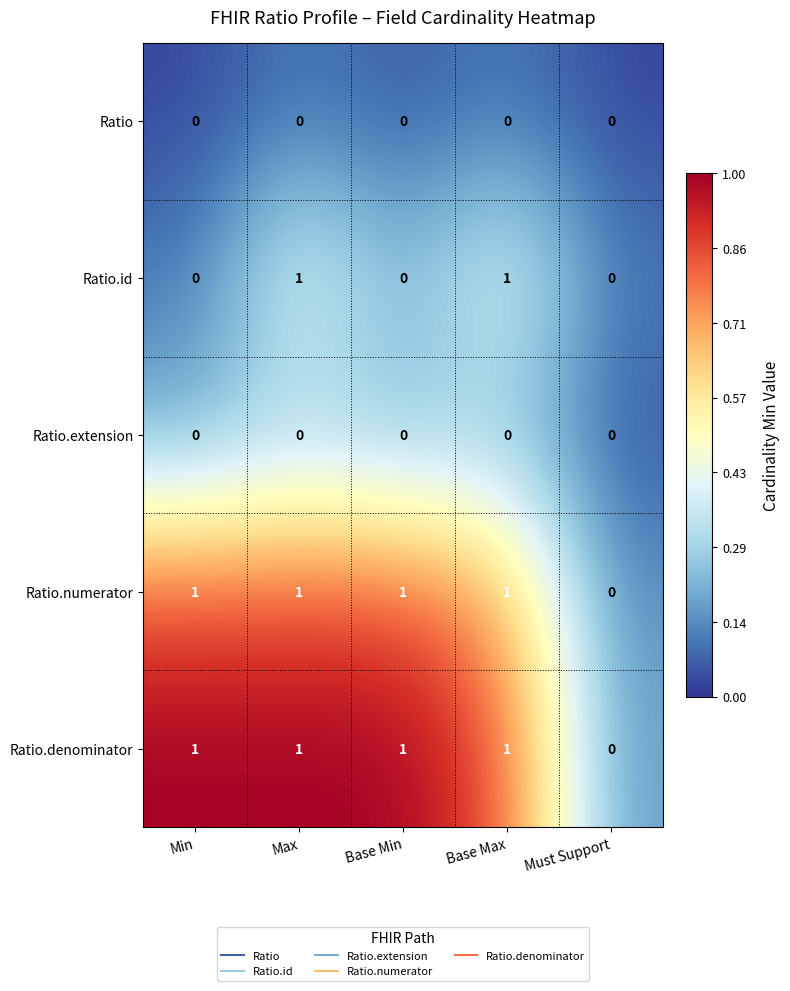

What is the greatest value displayed?

1.0